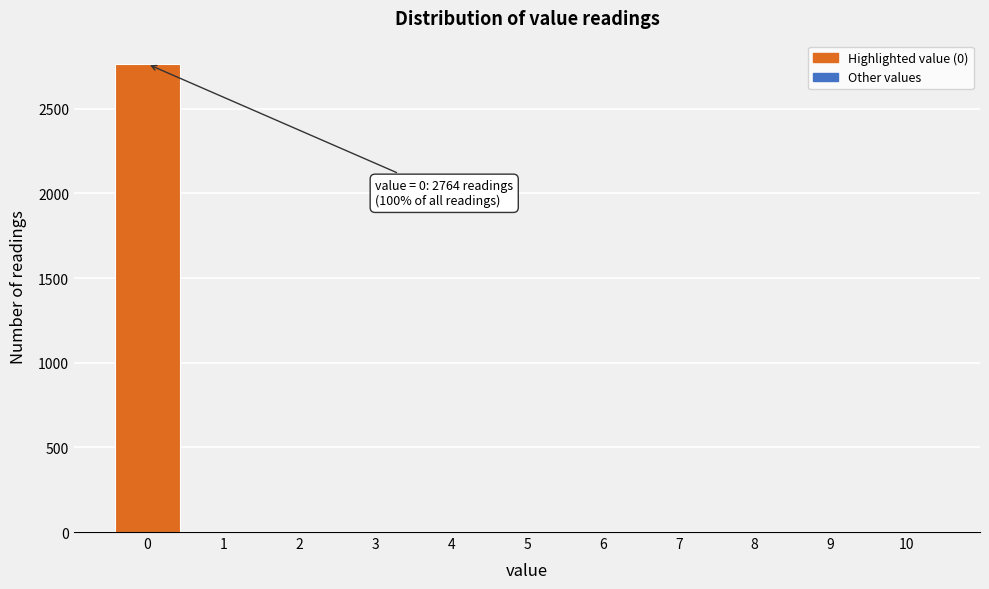

Over which range of the x-axis is the bar tallest?

-0.5 to 0.5